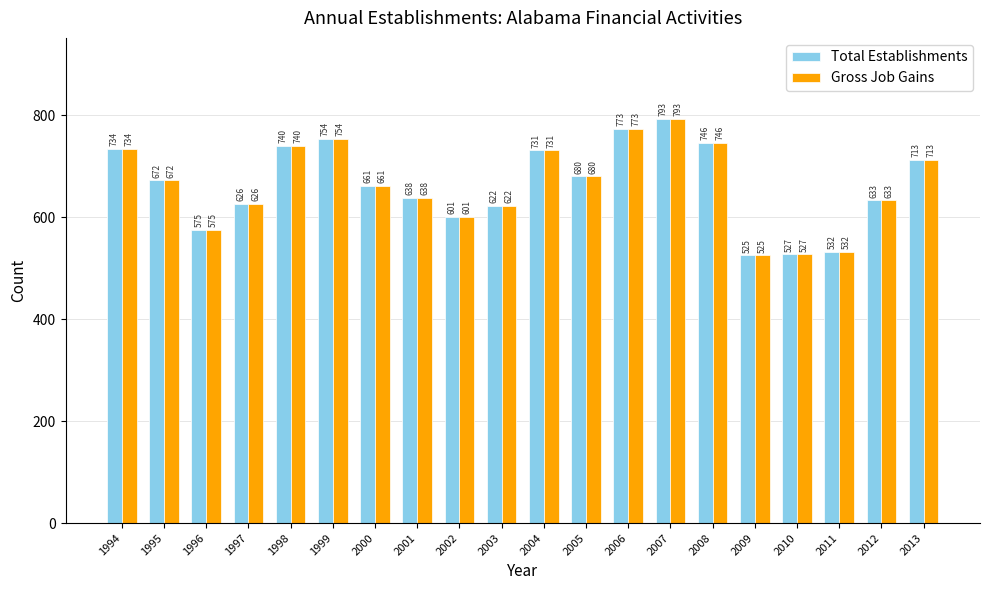

At which category does the chart reach its minimum across all series?

2009